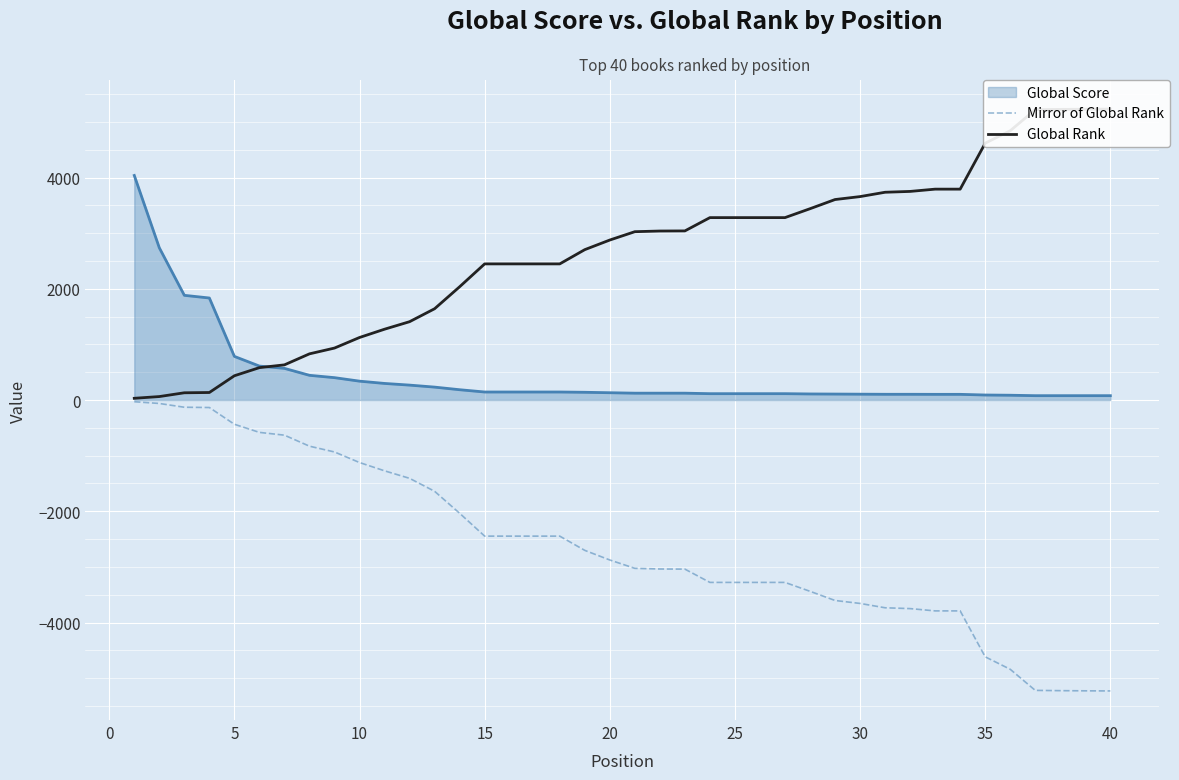

True or false: Mirror of Global Rank and Global Score cross at least once.

False